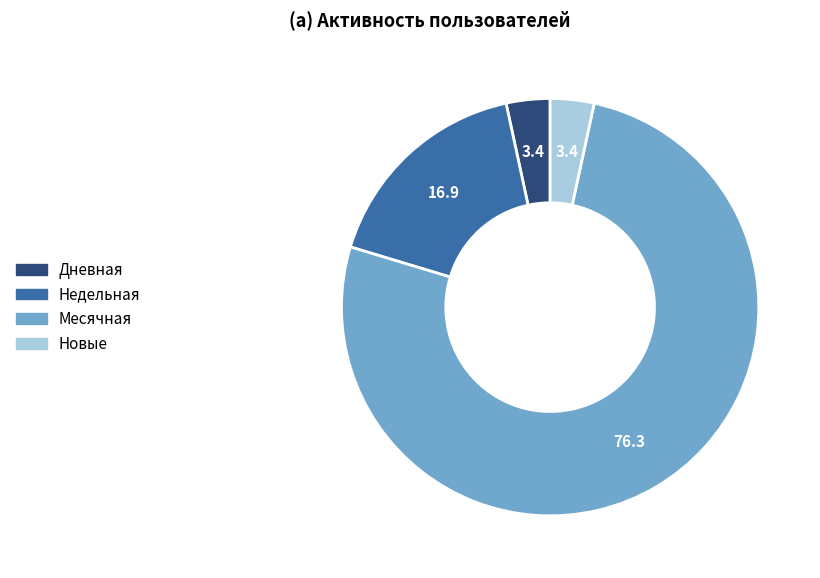

Does any single category account for the majority?

Yes